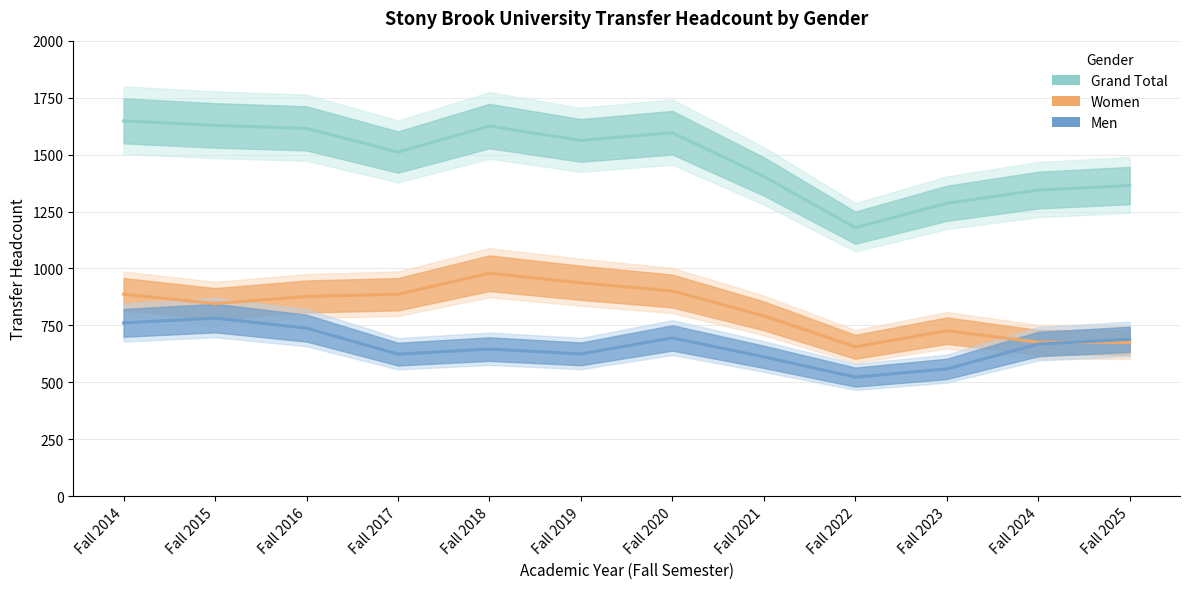

Reading right to left, what are all the values shown in this chart?

Grand Total: 1364	1344	1286	1179	1404	1596	1562	1625	1511	1615	1628	1648
Women: 675	676	727	656	792	901	937	979	887	877	846	887
Men: 689	668	559	523	612	695	625	646	624	738	782	761